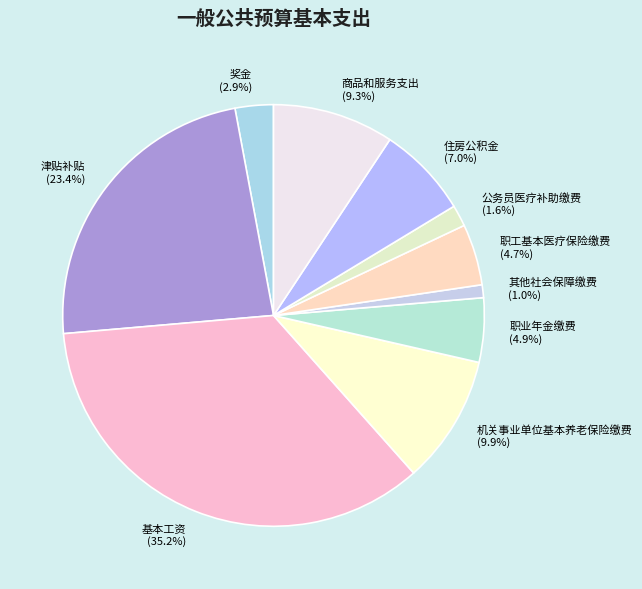

What percentage is NOT represented by 职业年金缴费?

95.1%